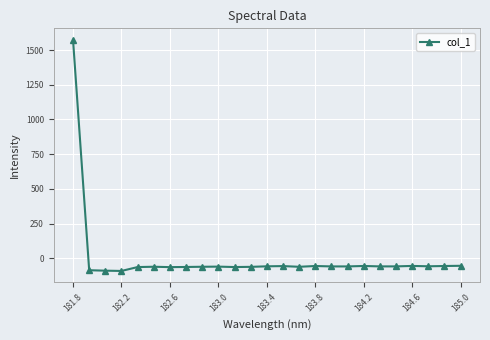

True or false: the data has more than 0 interior local peaks.

True